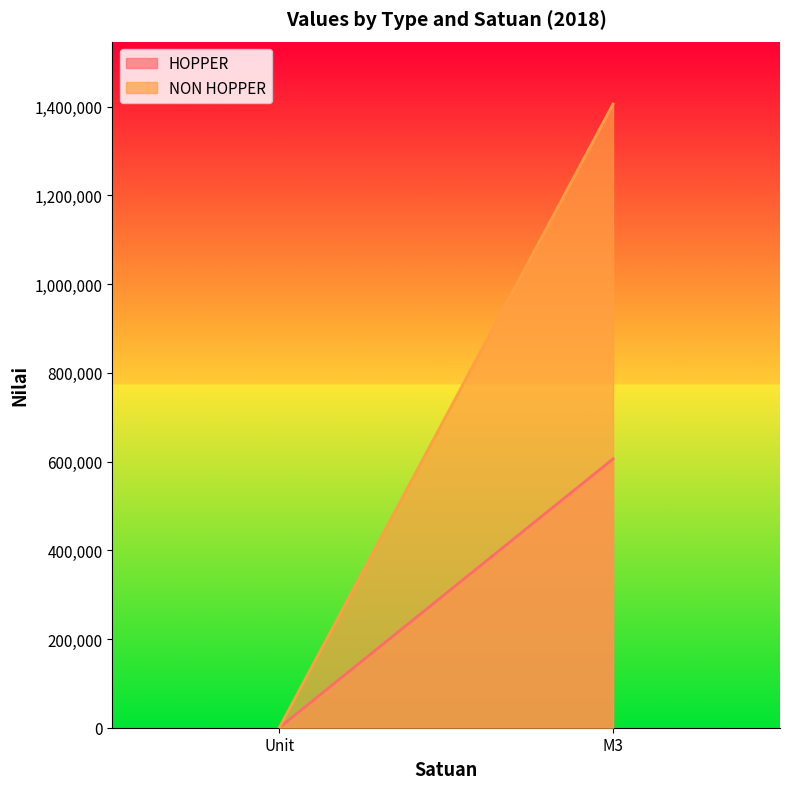

The NON HOPPER series shows 5 at Unit. True or false?

False